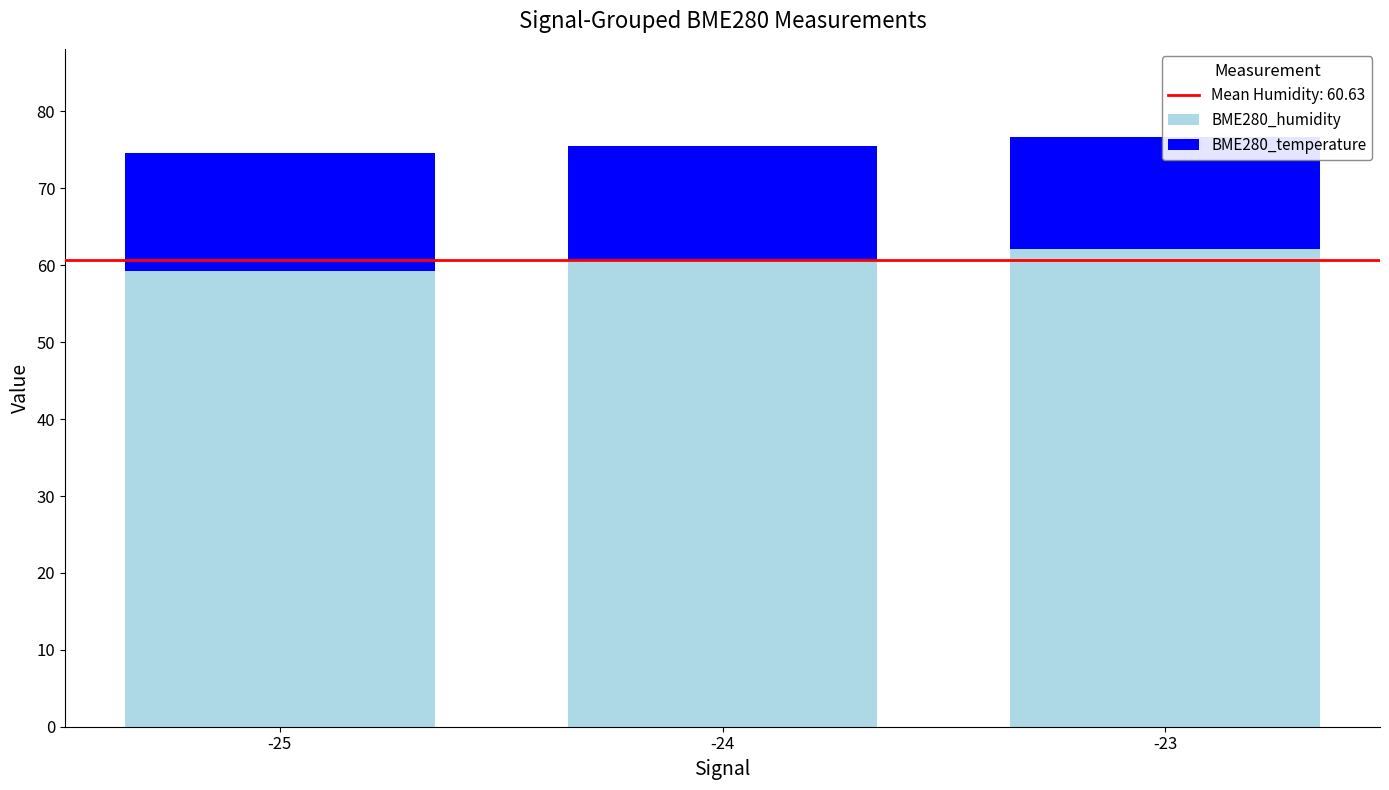

Rank the series by their maximum value, from highest to lowest.

BME280_humidity, BME280_temperature